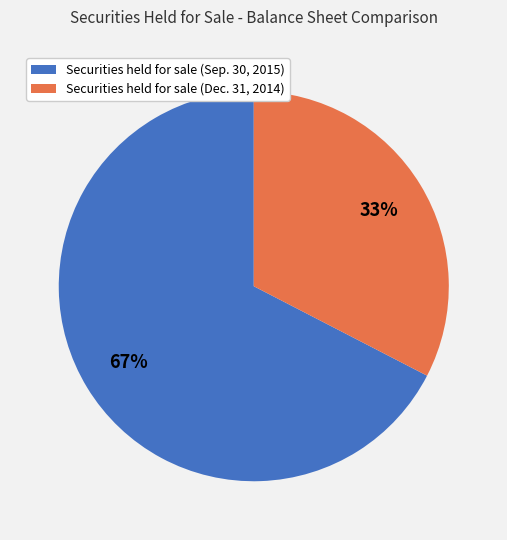

To the nearest percent, what is the average slice percentage?

50%